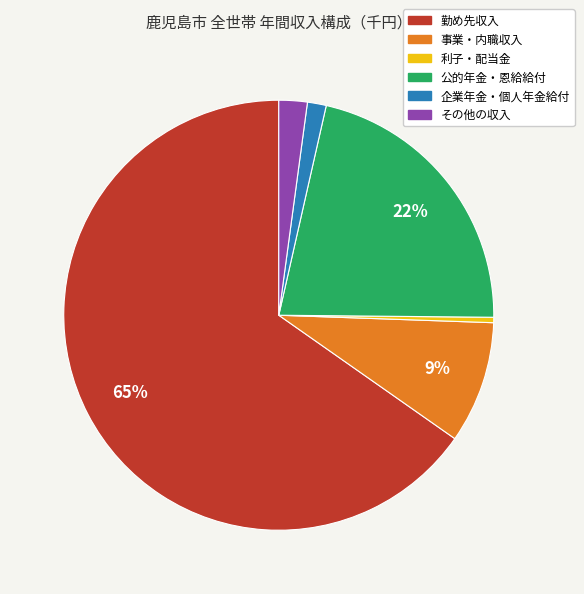

To the nearest percent, what is the combined percentage of その他の収入 and 事業・内職収入?

11%